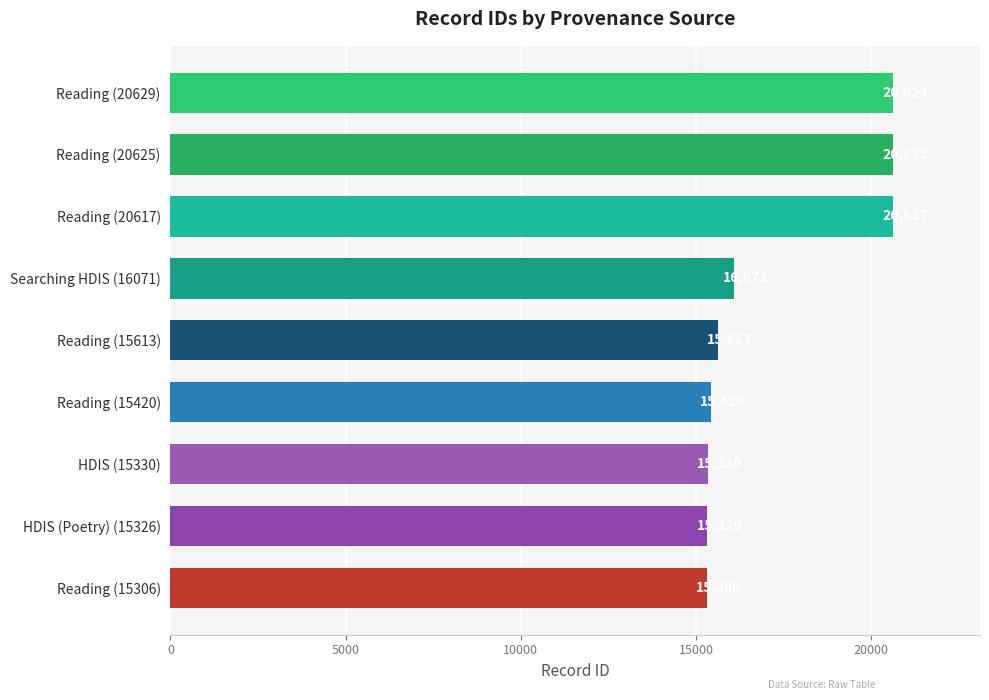

What is the change in value from Reading (15613) to Reading (20625)?

+5012